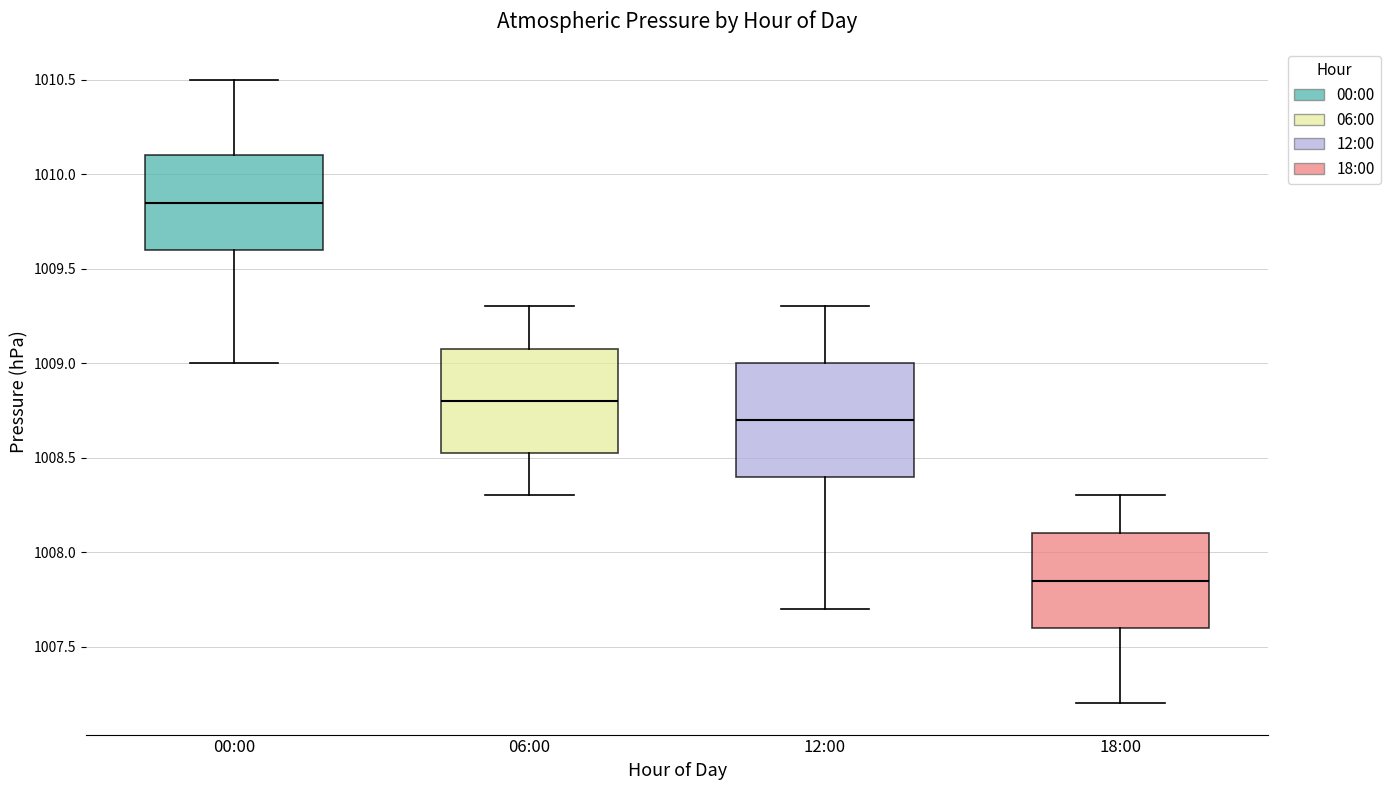

Reading left to right, transcribe this box plot: for each box, give where its median line is, the range the box spans, and where its two whiskers end, as read against the y-axis. The values are not printed on the chart, so give them approximately, as read against the axis.

00:00: median 1009.85, box 1009.60 to 1010.10, whiskers 1009.00 to 1010.50
06:00: median 1008.80, box 1008.55 to 1009.10, whiskers 1008.30 to 1009.30
12:00: median 1008.70, box 1008.40 to 1009.00, whiskers 1007.70 to 1009.30
18:00: median 1007.85, box 1007.60 to 1008.10, whiskers 1007.20 to 1008.30